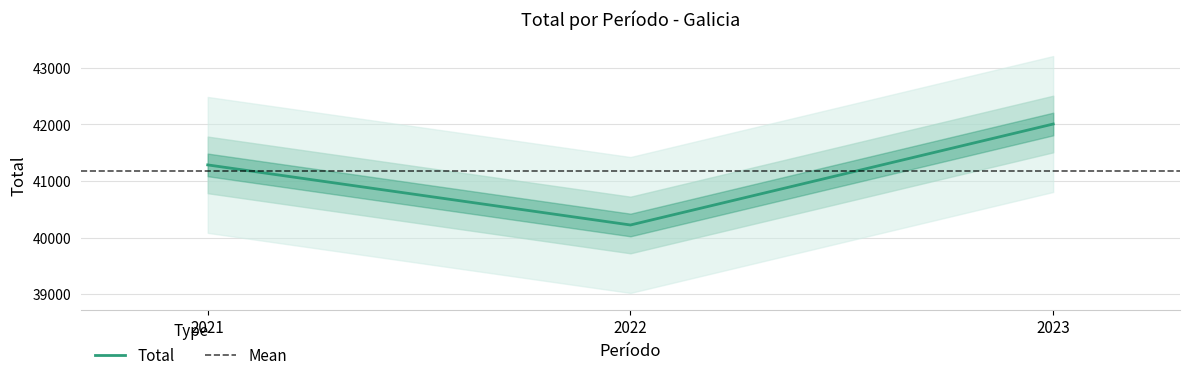

Rank the categories by value from lowest to highest.

2022, 2021, 2023